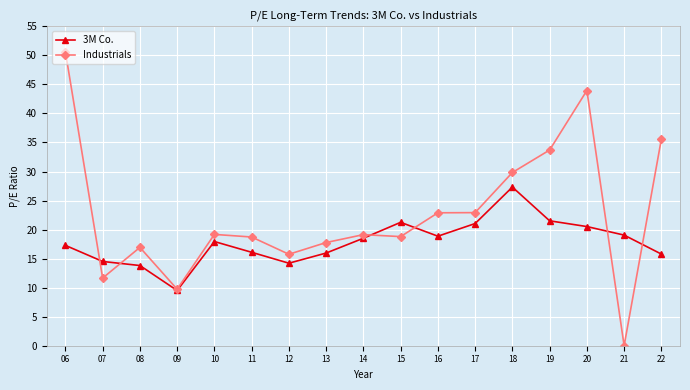

What is the spread (max minus min) of values at 06?

33.3